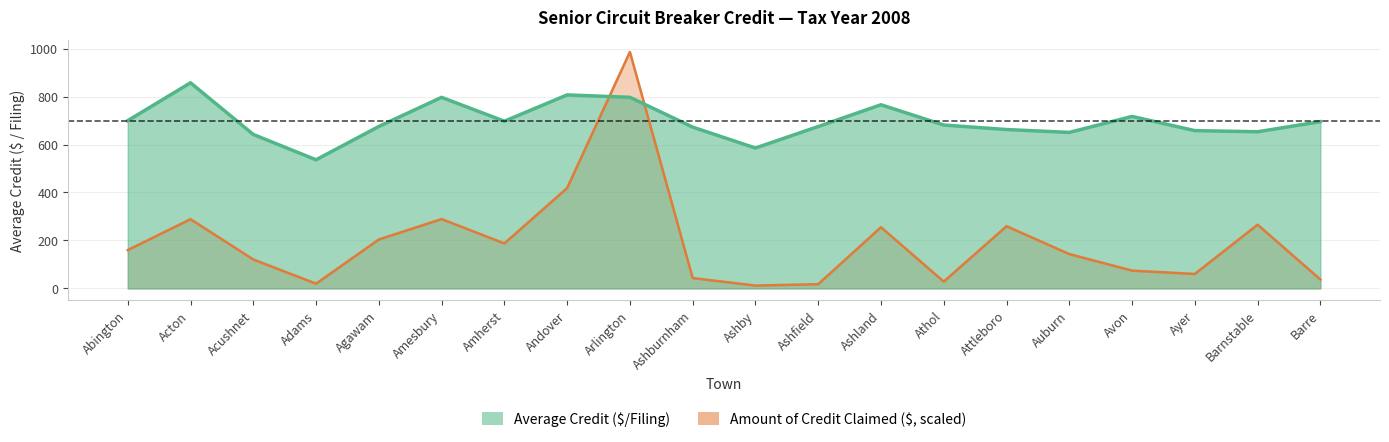

Is the value of Amount of Credit Claimed at Ashby greater than the value of Average Credit at Amherst?

No